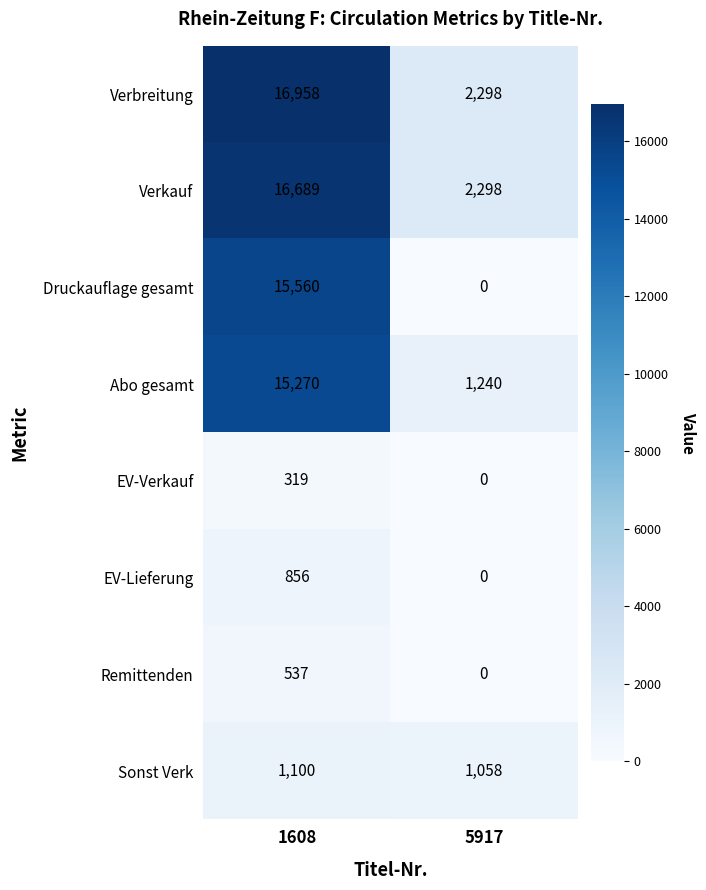

What is the greatest value displayed?

16958